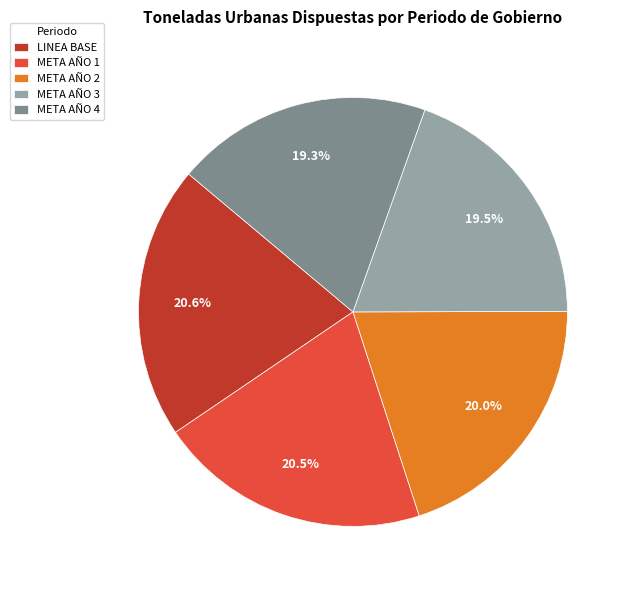

How much of the chart is everything except META AÑO 4?

80.7%